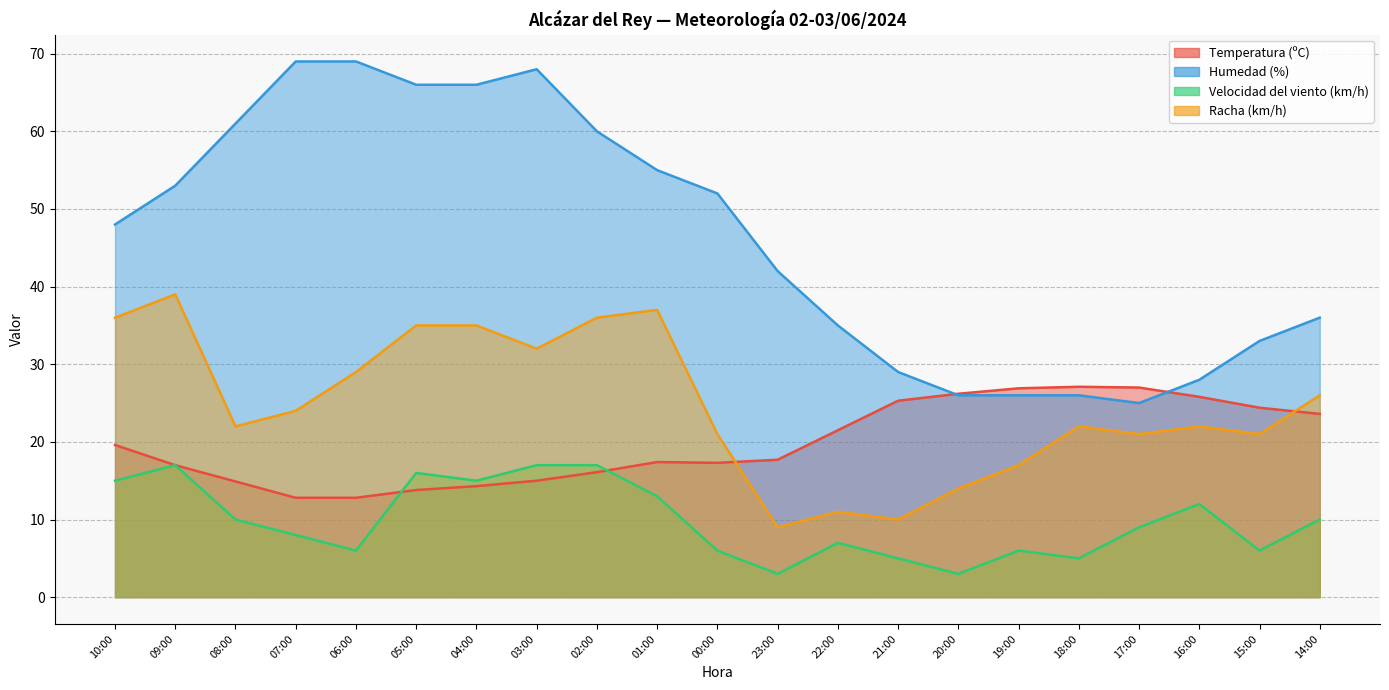

Which category has the highest value in the Racha (km/h) series?

09:00